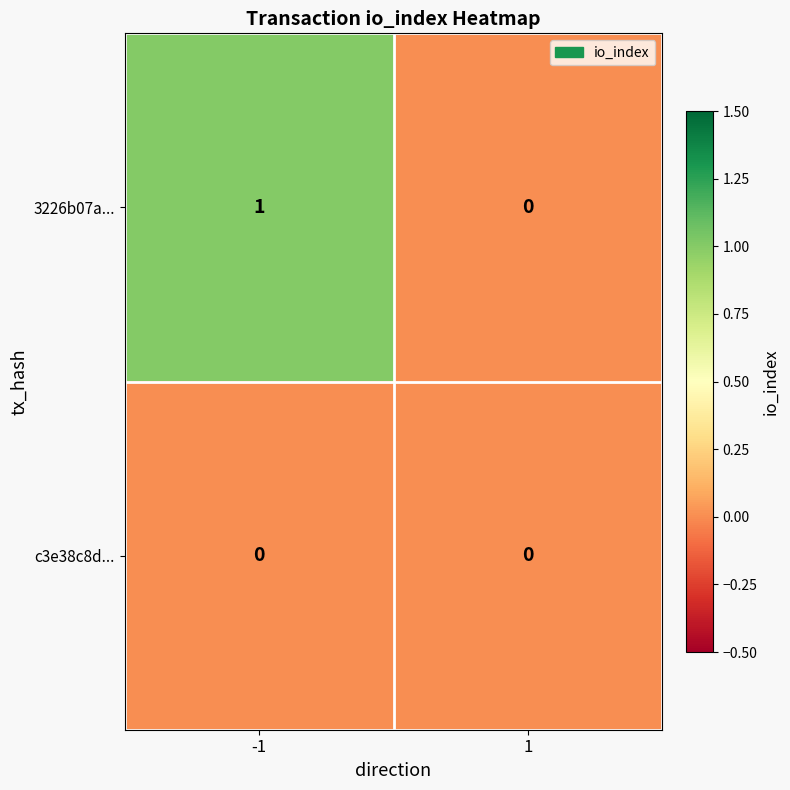

Rank the series by their maximum value, from highest to lowest.

3226b07a..., c3e38c8d...